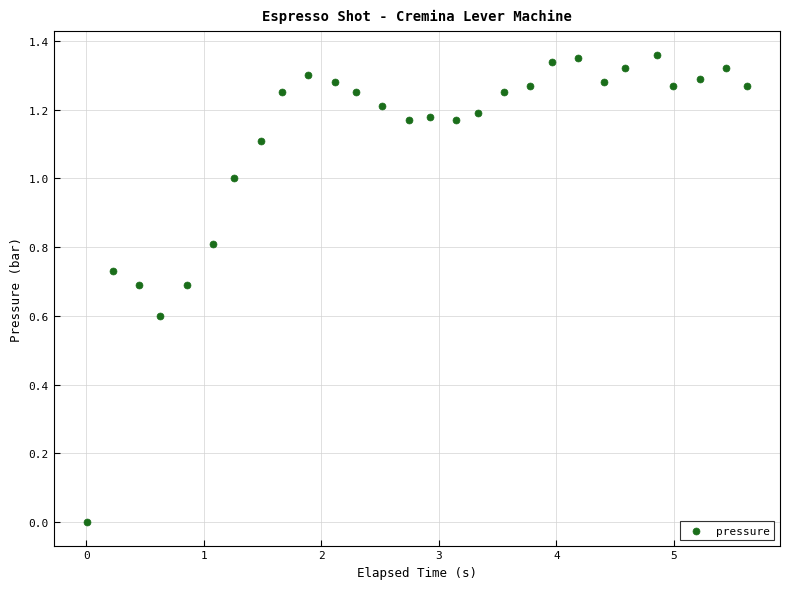

What is the range of X values (max minus min)?

5.6